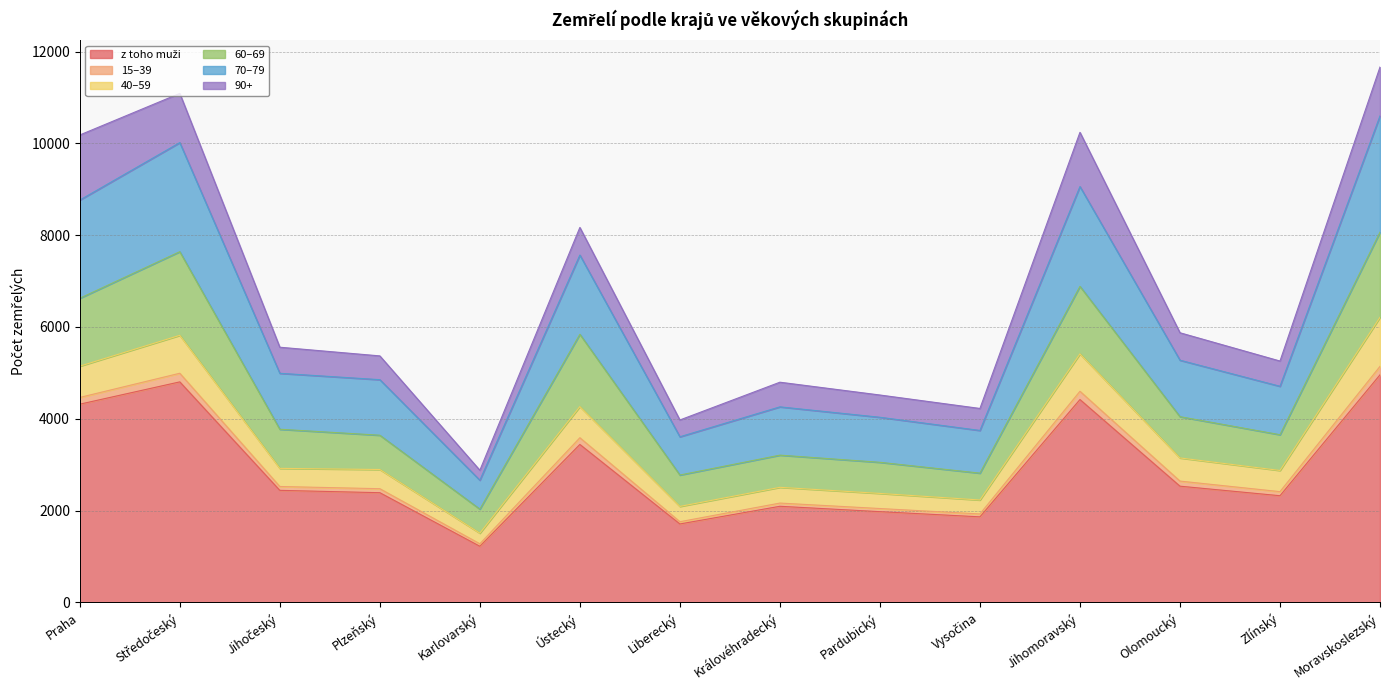

At which category is the sum across all series the highest?

Moravskoslezský